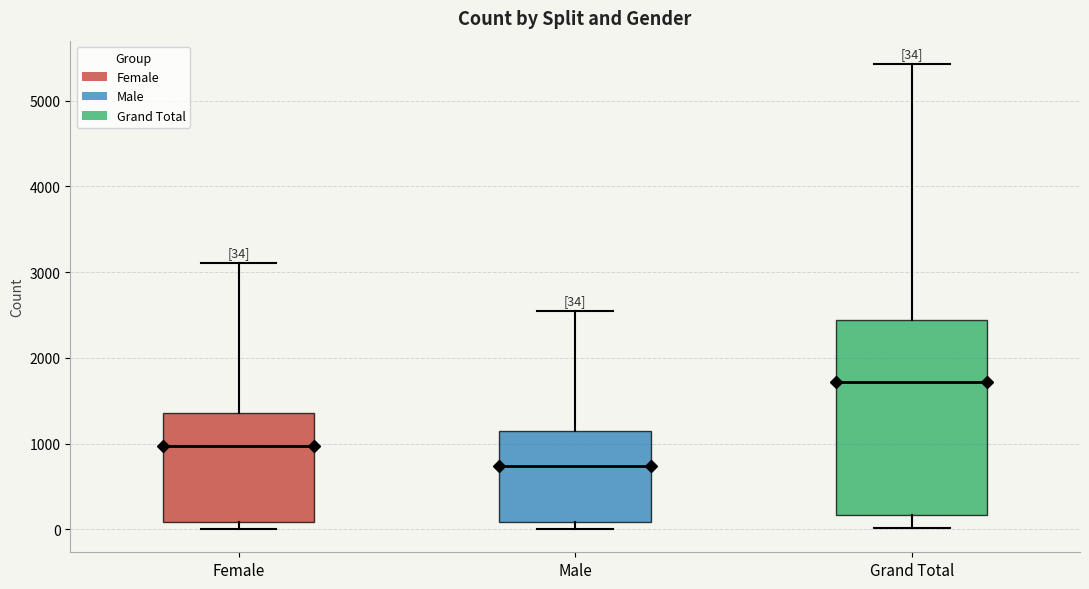

Which box's median line is the highest?

Grand Total